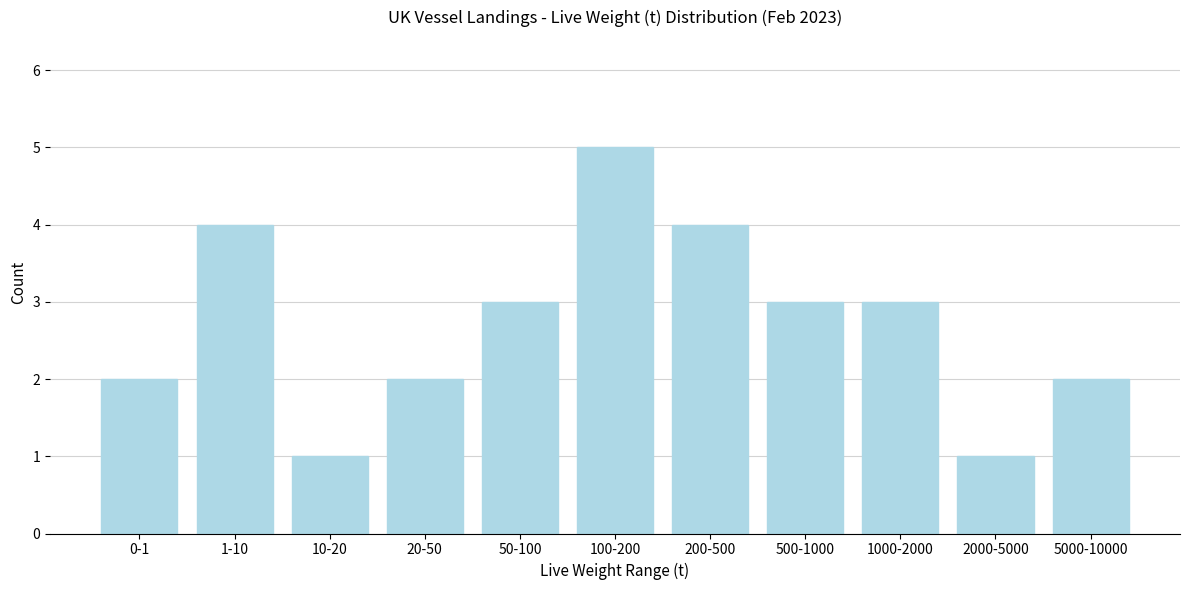

Reading left to right, list all the values displayed in this chart.

2	4	1	2	3	5	4	3	3	1	2